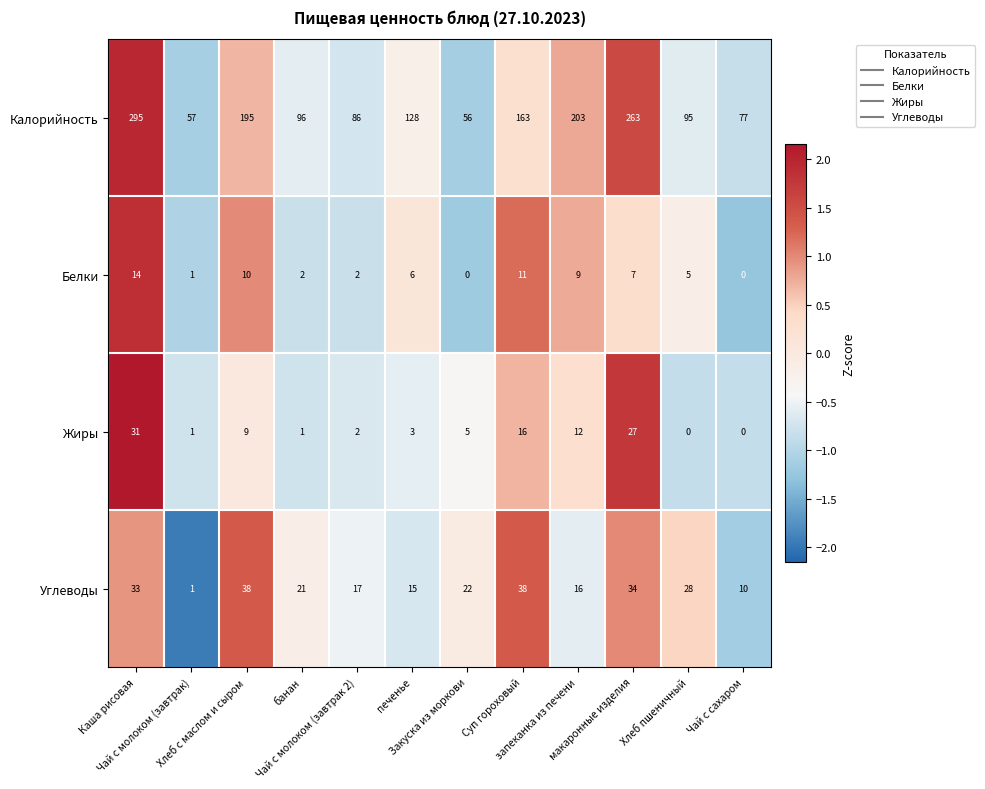

At which category is the sum across all series the highest?

Каша рисовая